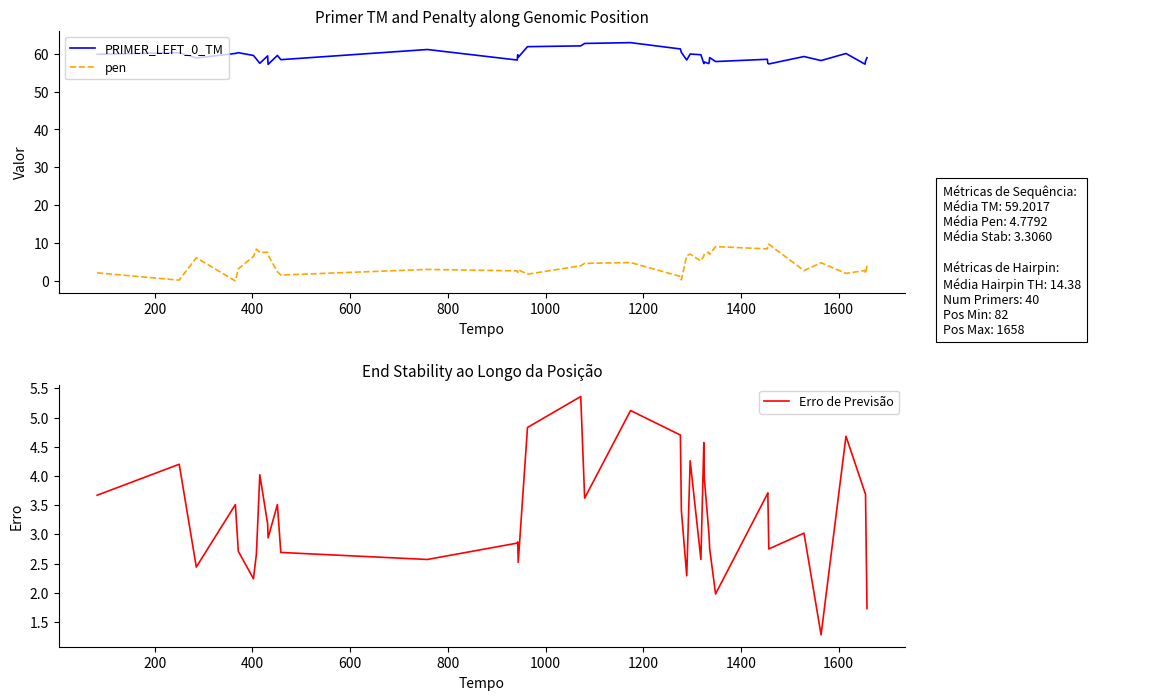

What is the minimum value for Erro de Previsão?

1.3